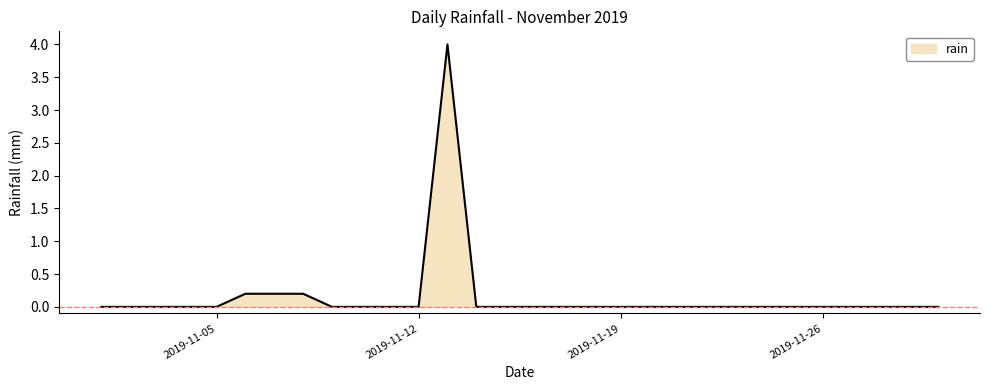

What is the difference between the maximum and minimum values?

4.0